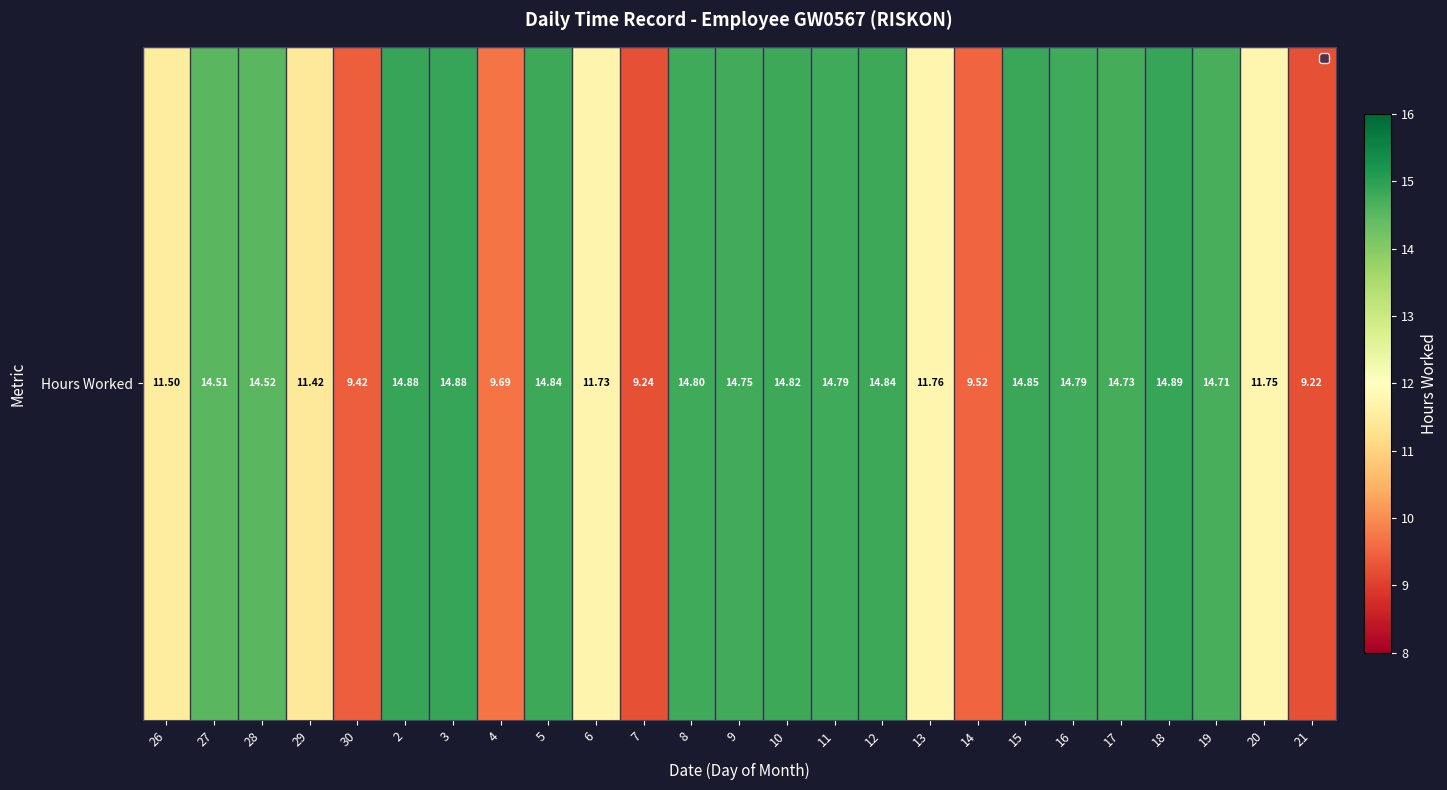

What is the approximate value at 7?

9.2